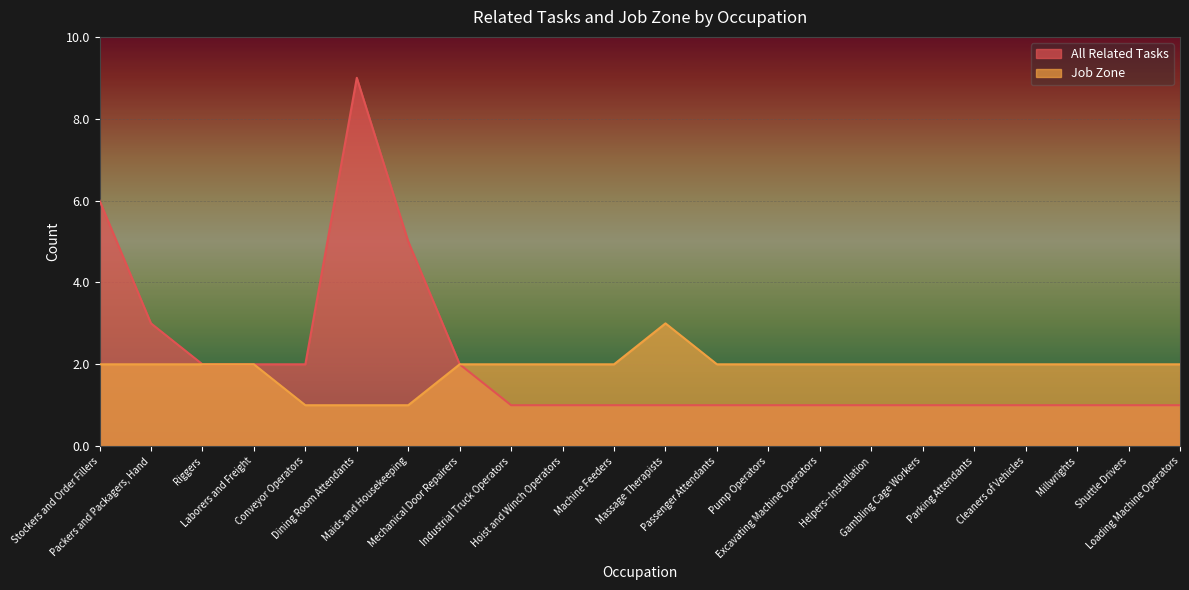

The value of Job Zone at Riggers is 1. True or false?

False